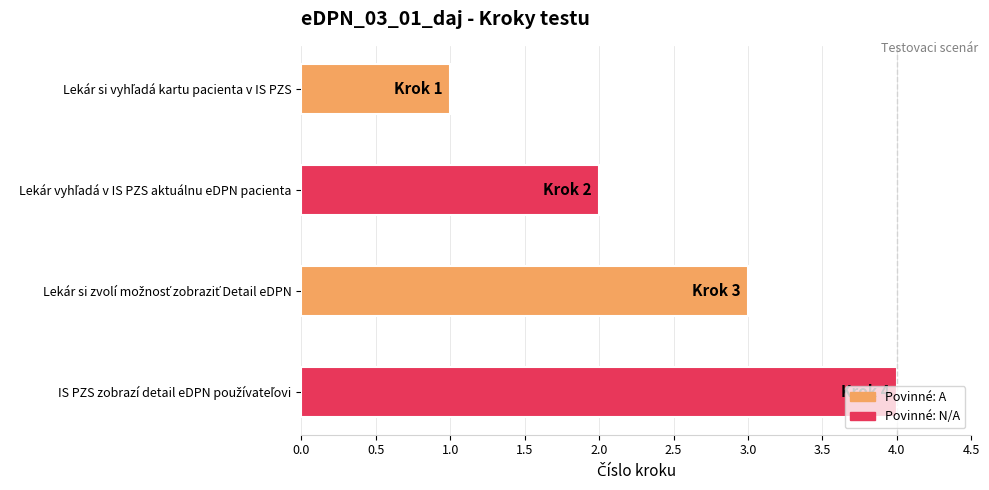

What is the greatest value displayed?

4